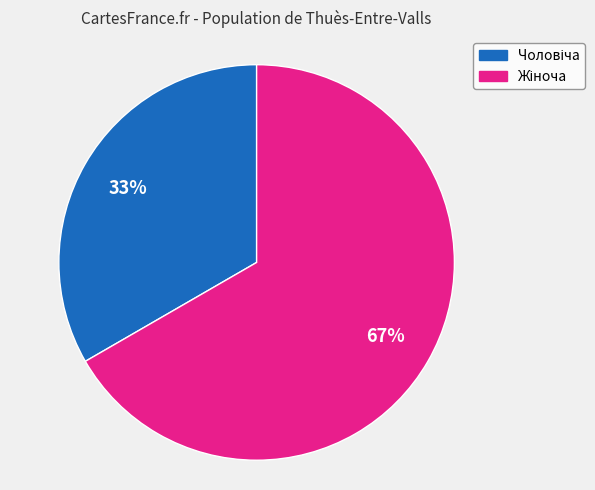

To the nearest percent, what is the average slice percentage?

50%